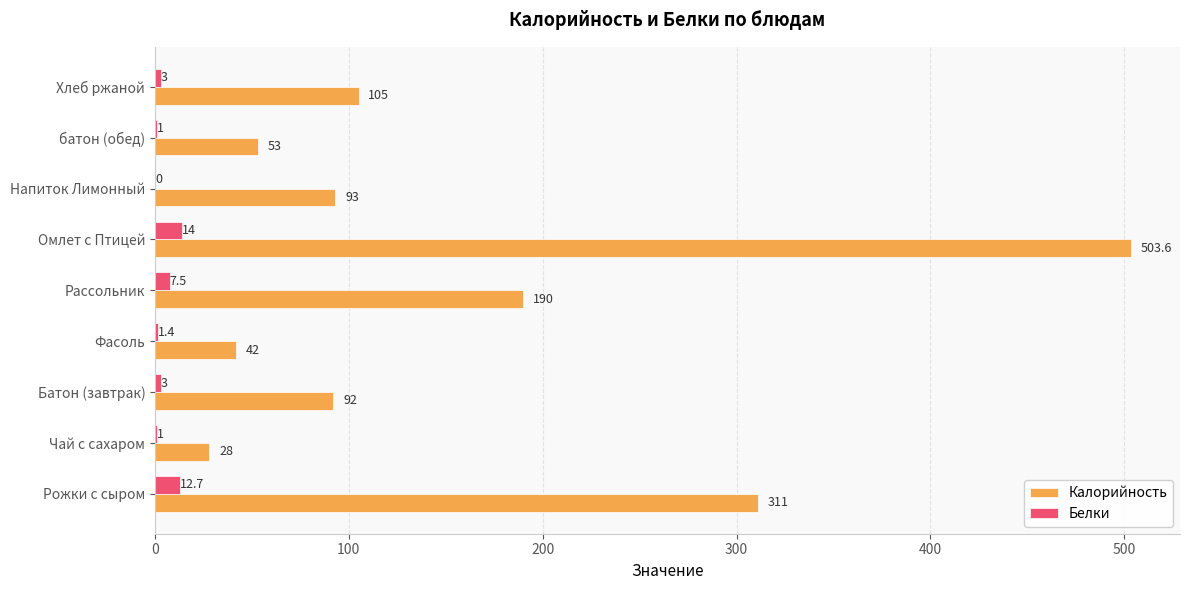

Is it true that Калорийность equals 112.3 at Рожки с сыром?

False